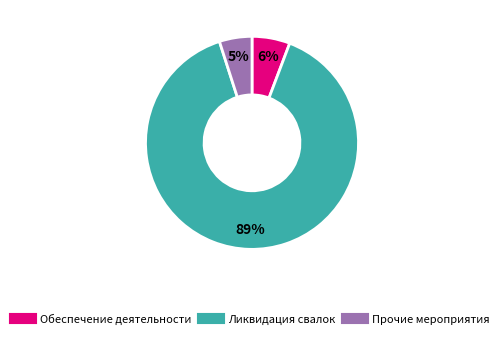

To the nearest percent, what is the average slice percentage?

33%